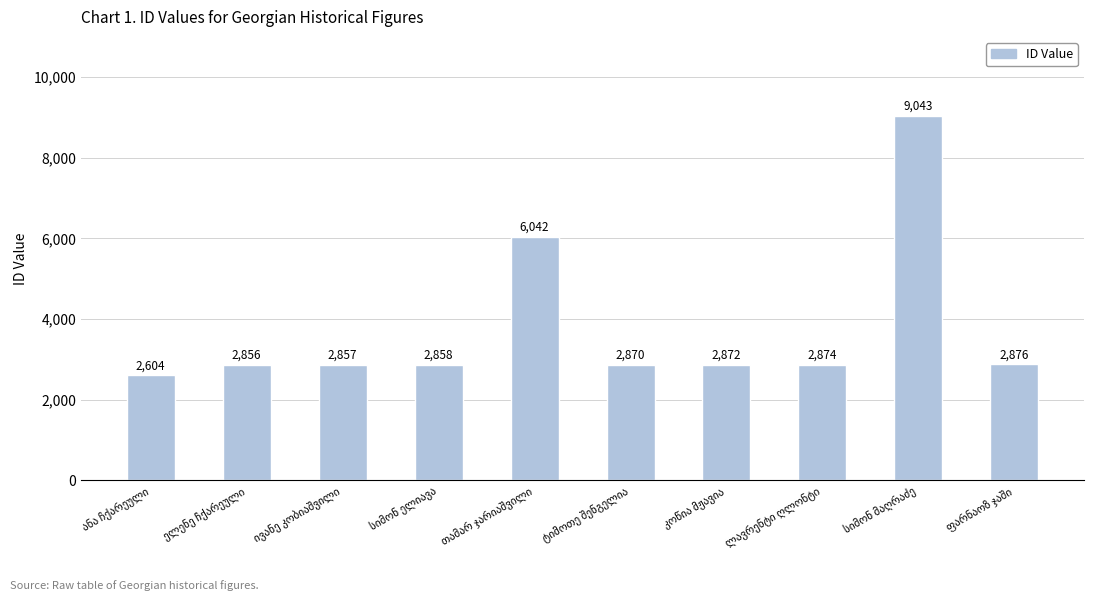

What is the minimum value shown in the chart?

2604